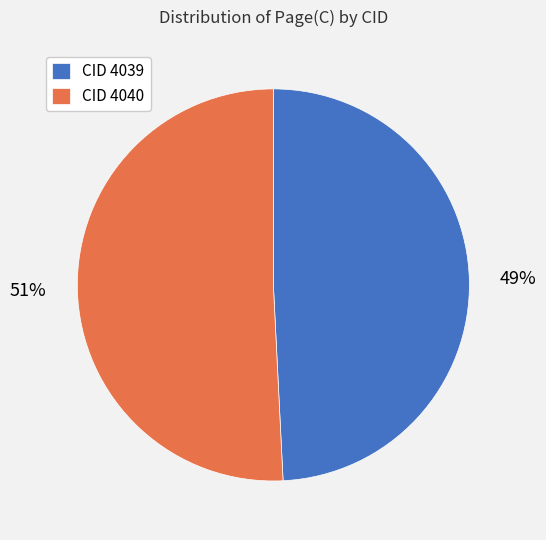

The CID 4040 slice represents 51% of the pie. True or false?

True